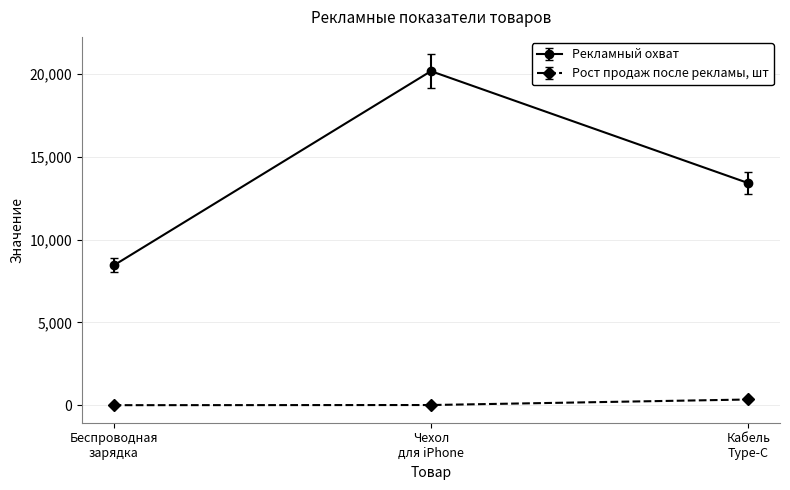

List the series in order of their overall mean, highest first.

Рекламный охват, Рост продаж после рекламы, шт